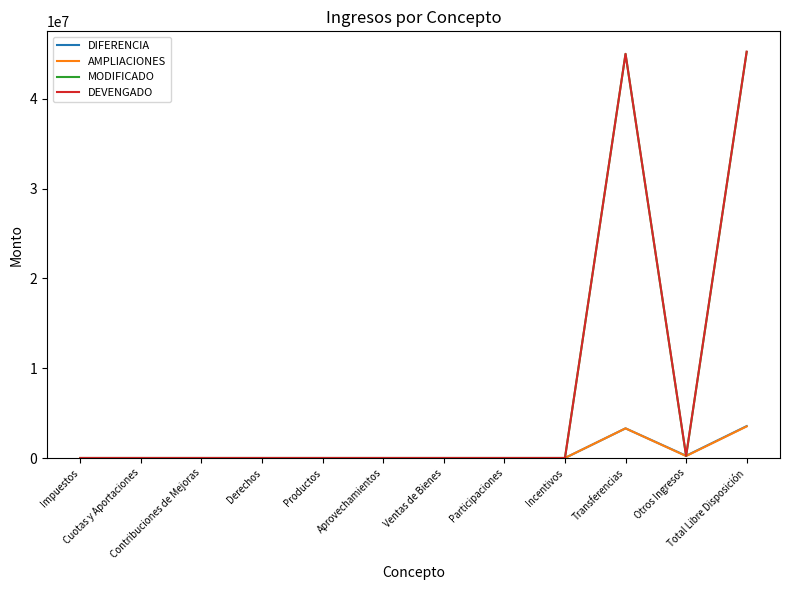

How many lines are shown in the chart?

4